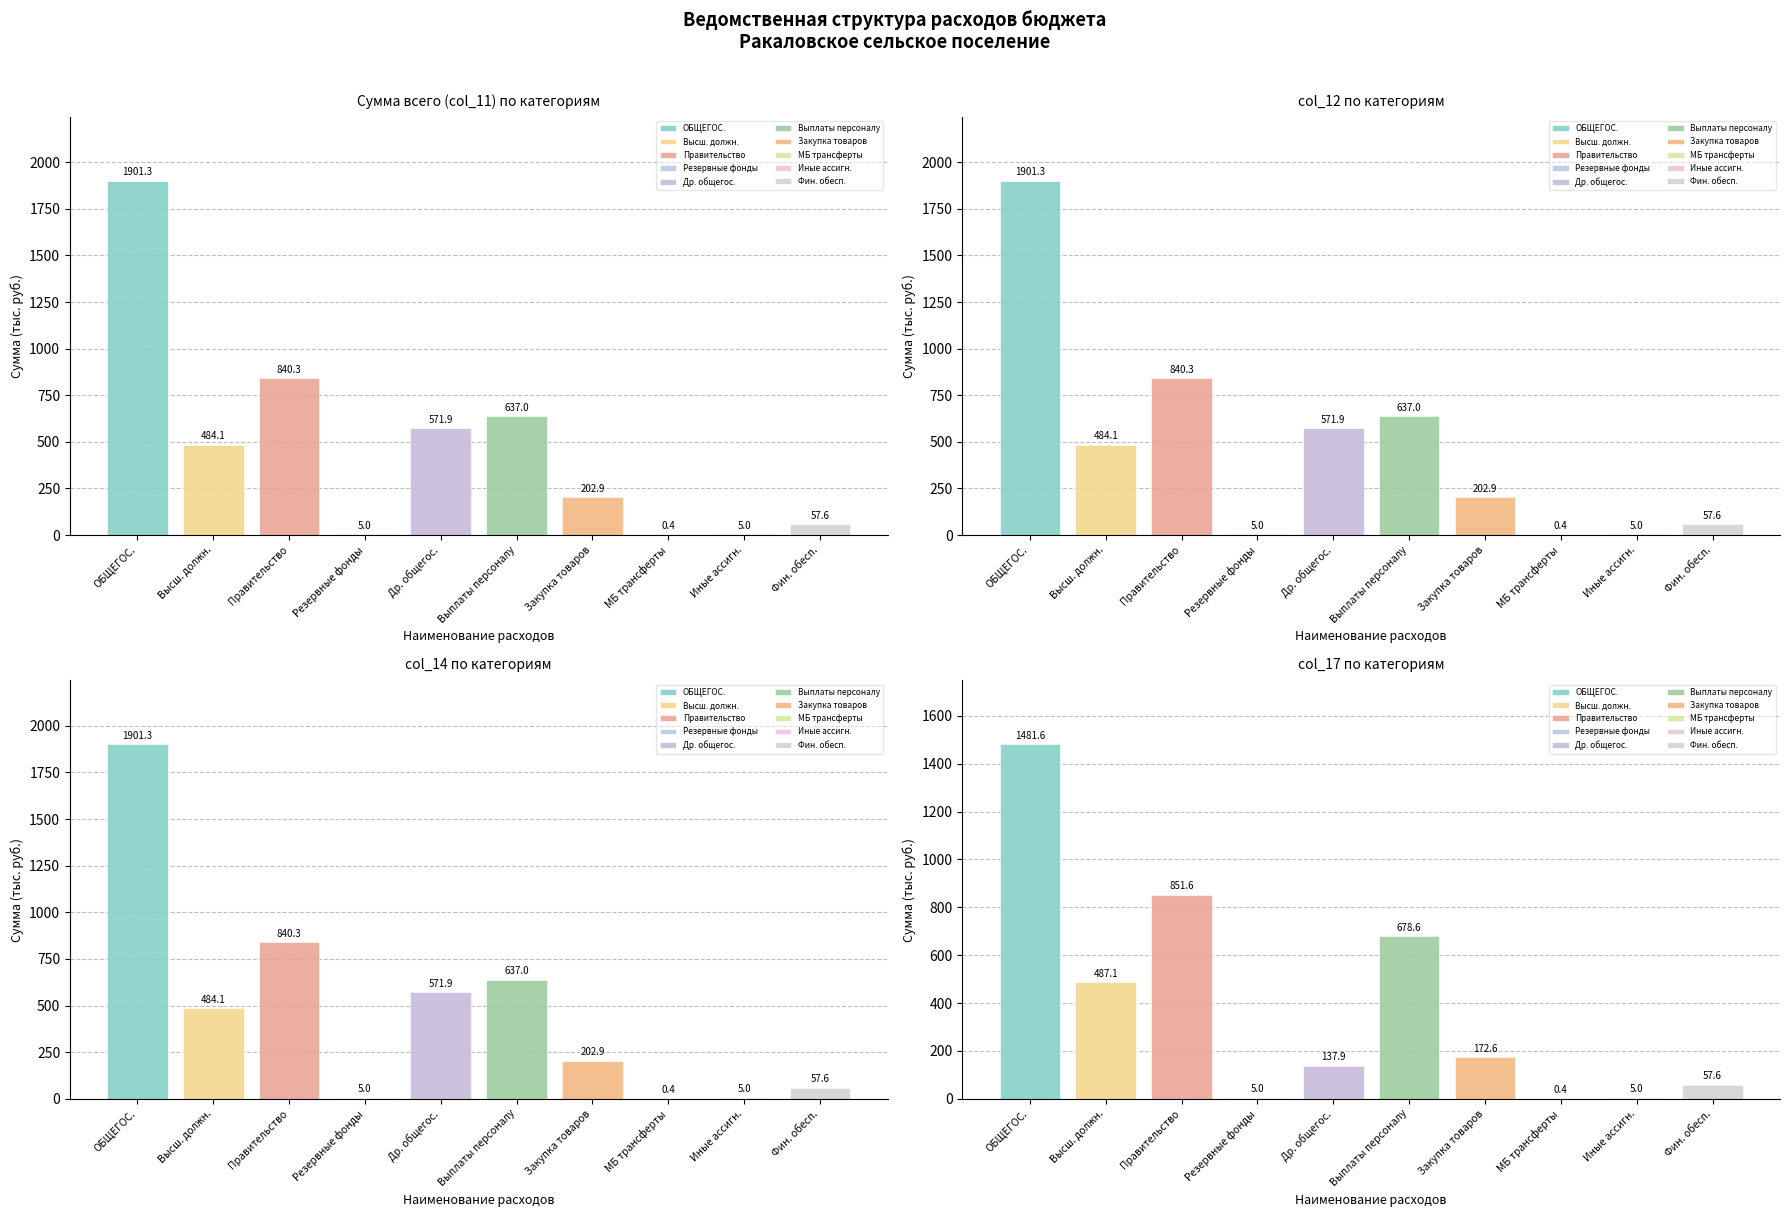

True or false: Сумма всего (col_11) has a value of 140.8 at Функционирование высшего должностного лица.

False